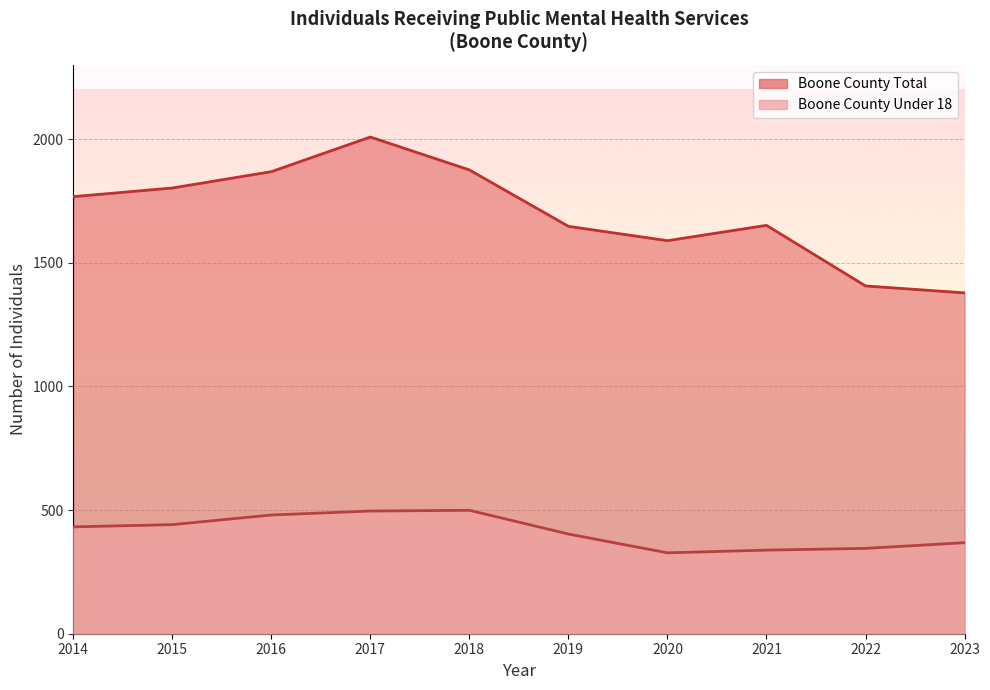

Which series has the largest total across all categories?

Boone County Total